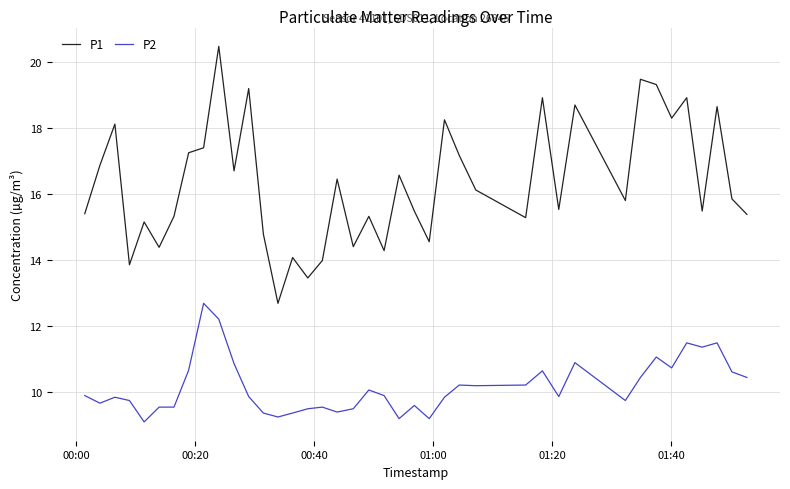

What is the average value of the P1 series?

16.3